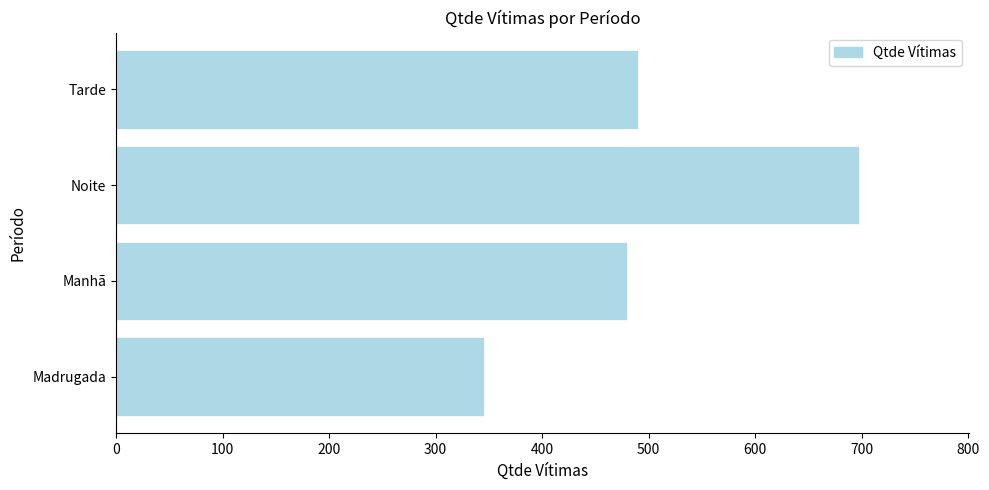

What is the average value?

502